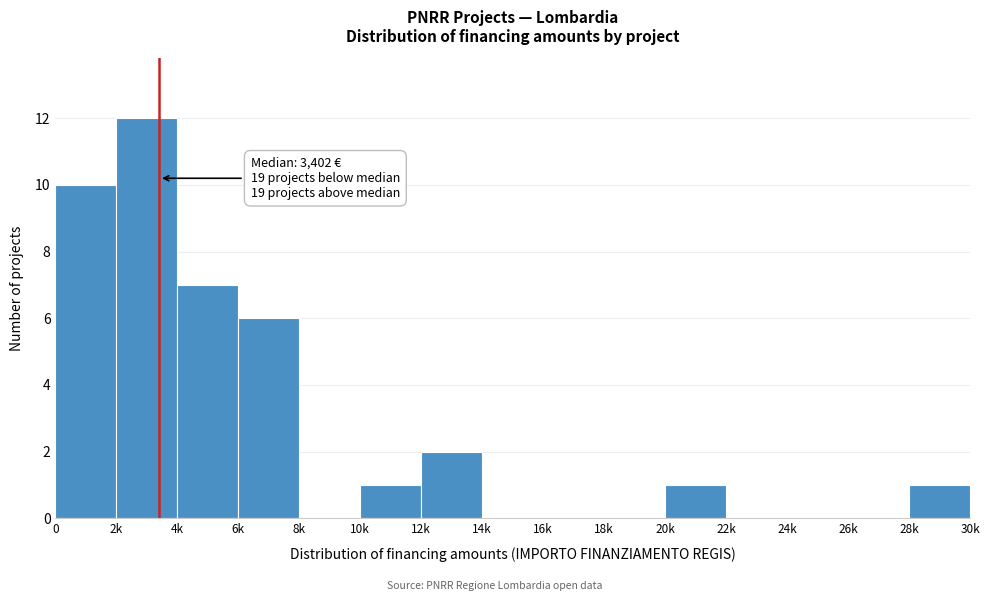

Reading left to right, what are all the values shown in this chart?

0=10	2k=12	4k=7	6k=6	8k=0	10k=1	12k=2	14k=0	16k=0	18k=0	20k=1	22k=0	24k=0	26k=0	28k=1